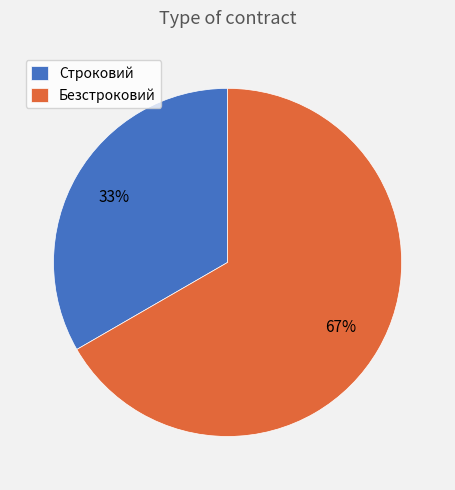

Is it true that Безстроковий is 67% of the pie?

True